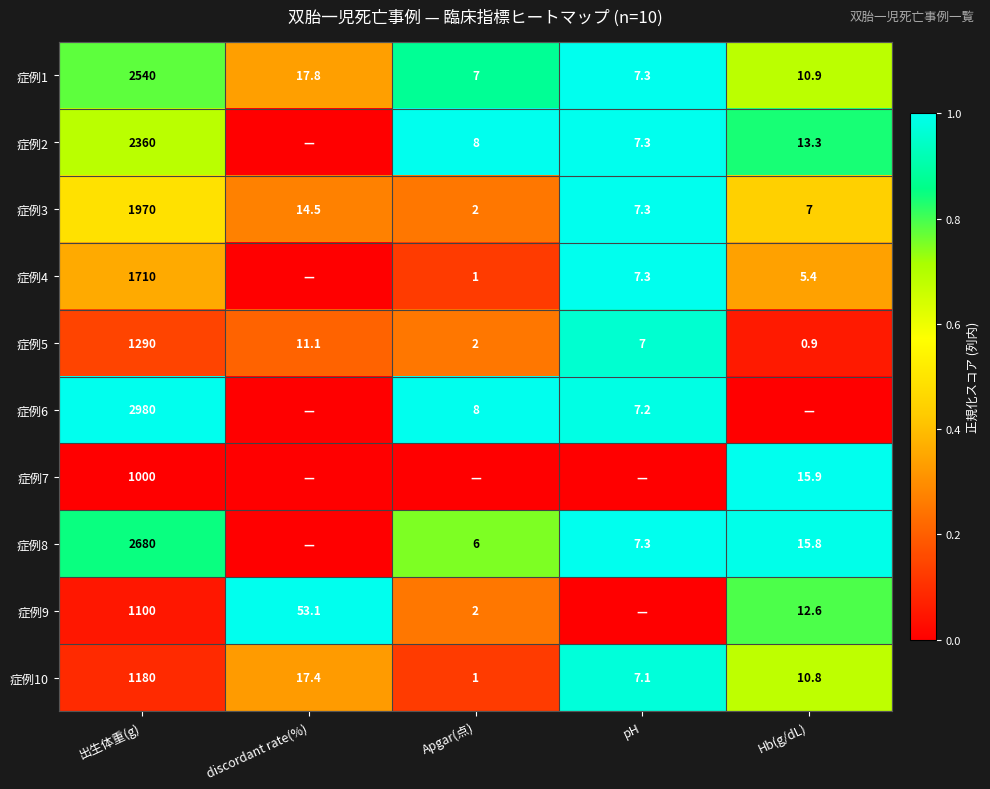

Is the value of 症例5 at Apgar(点) greater than the value of 症例3 at Hb(g/dL)?

No